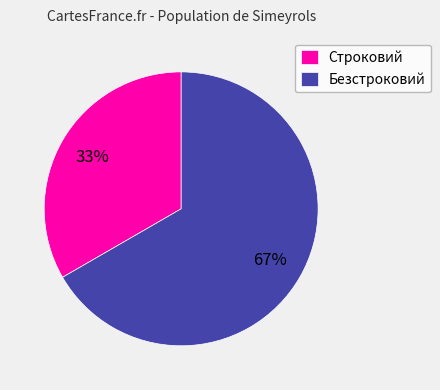

Does Безстроковий account for over 50% of the chart?

Yes